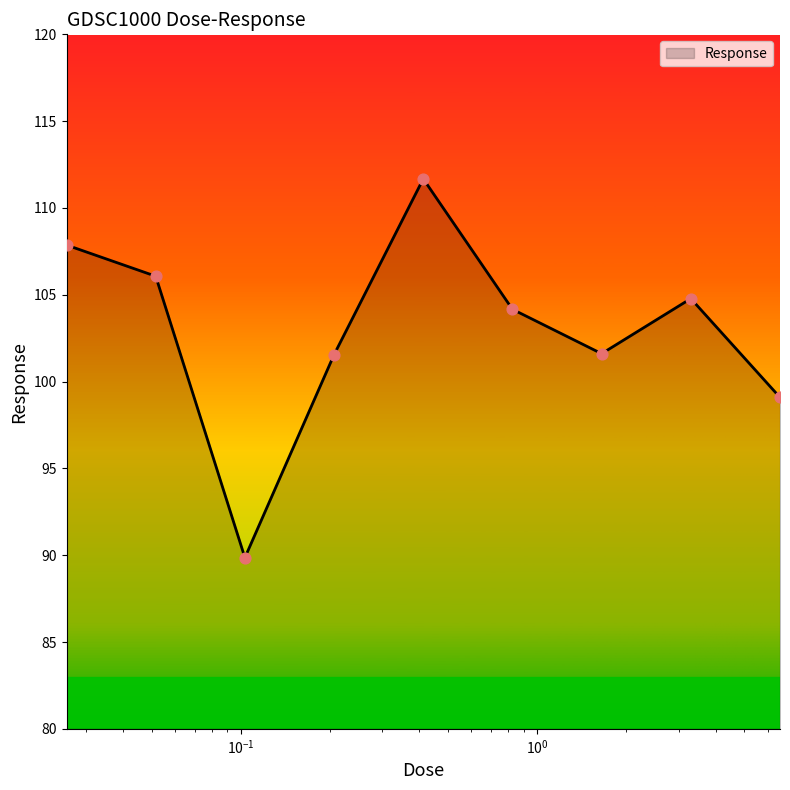

What is the greatest value displayed?

111.7